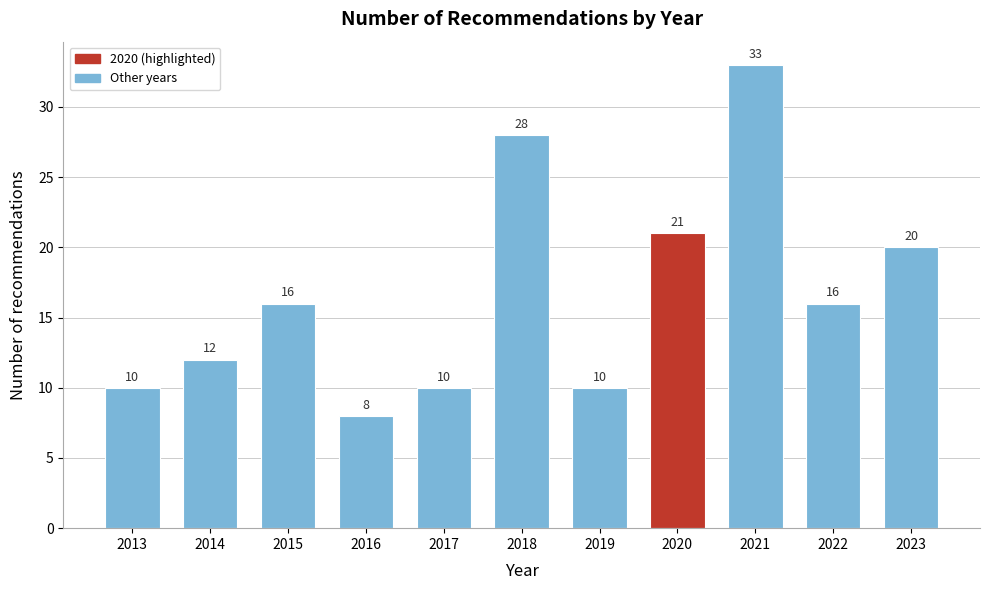

Reading left to right, transcribe all the data shown in this chart.

2013=10	2014=12	2015=16	2016=8	2017=10	2018=28	2019=10	2020=21	2021=33	2022=16	2023=20